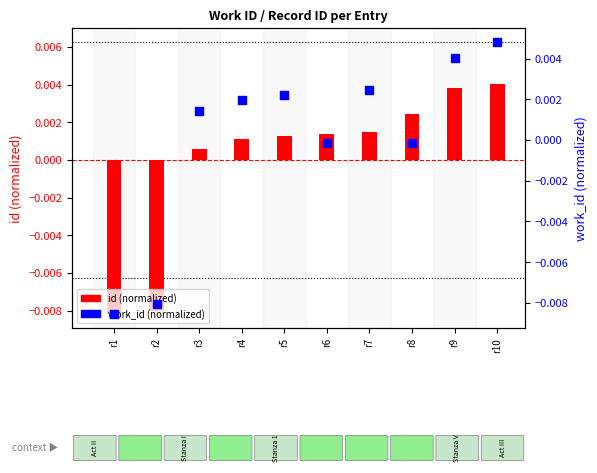

Which series reaches the maximum Y coordinate?

work_id (normalized)